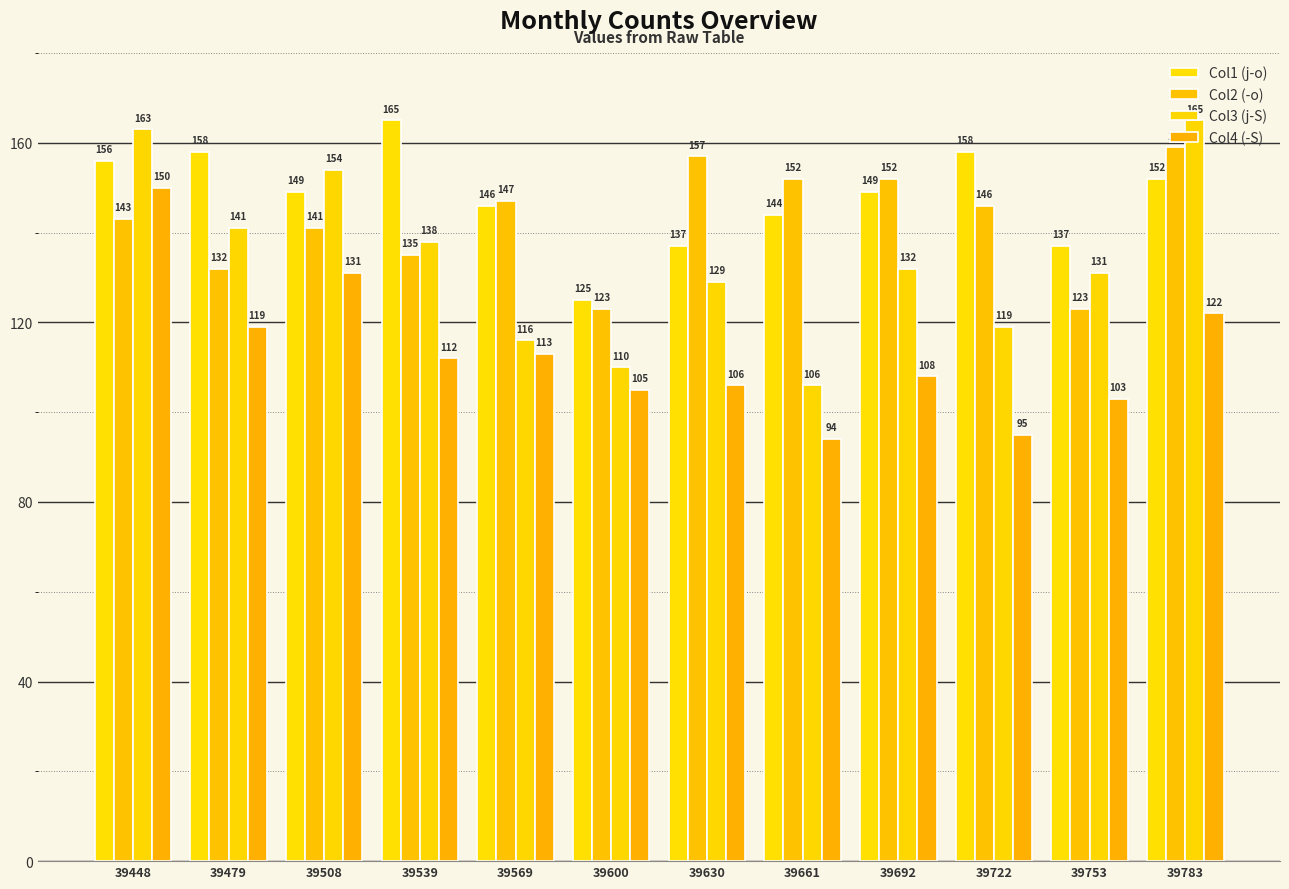

At how many categories does at least one series exceed 103?

12